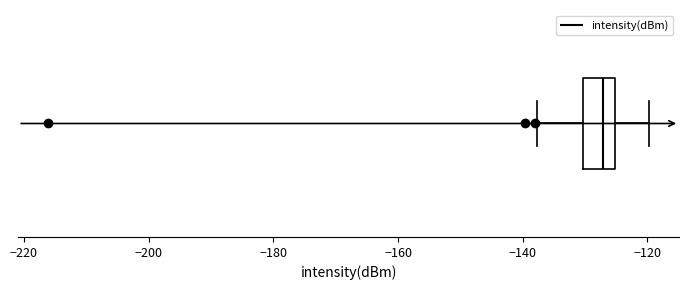

Read this box plot against the x-axis: the position of the median line, the range covered by the box, and the ends of both whiskers. The values are not printed on the chart, so give them approximately, as read against the axis.

median -128, box -130 to -126, whiskers -138 to -120